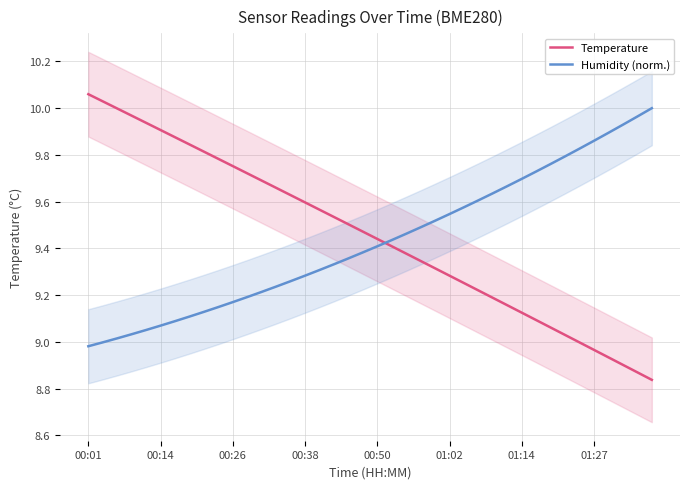

After their last crossing, which series has the higher values: Temperature or Humidity (norm.)?

Humidity (norm.)